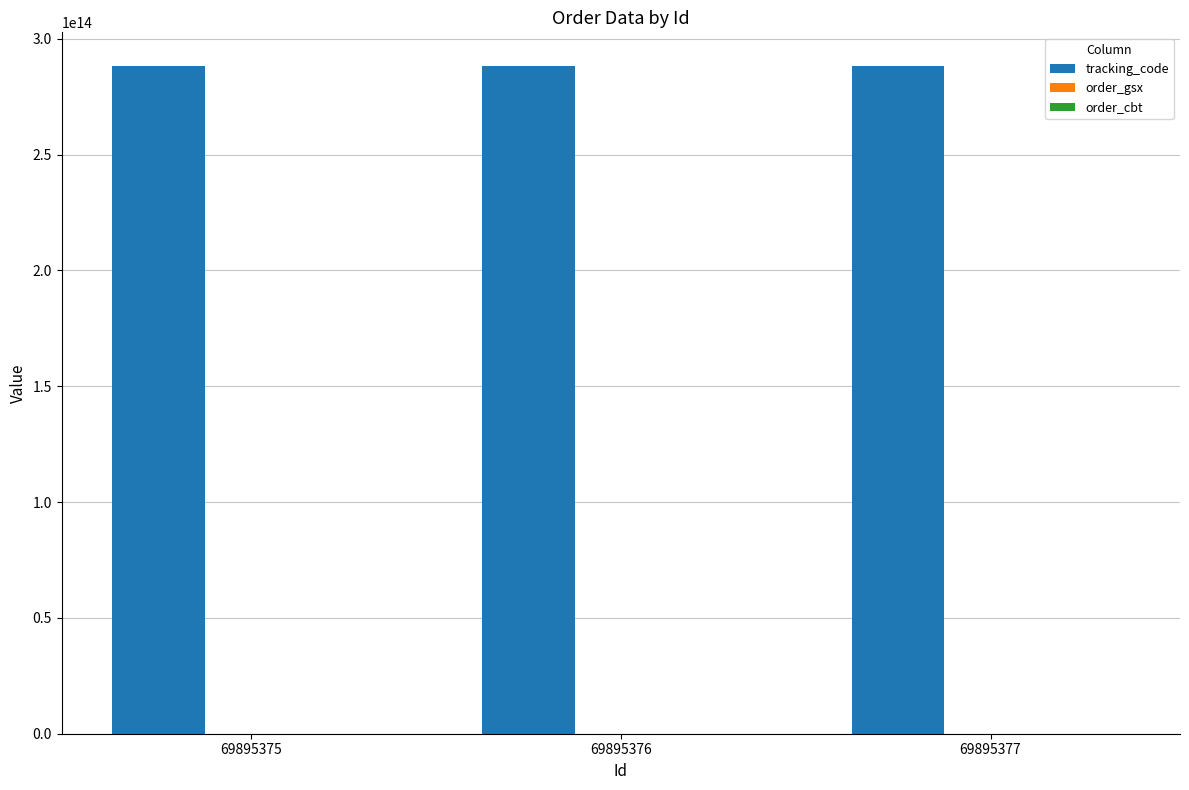

Which series has the largest total across all categories?

tracking_code